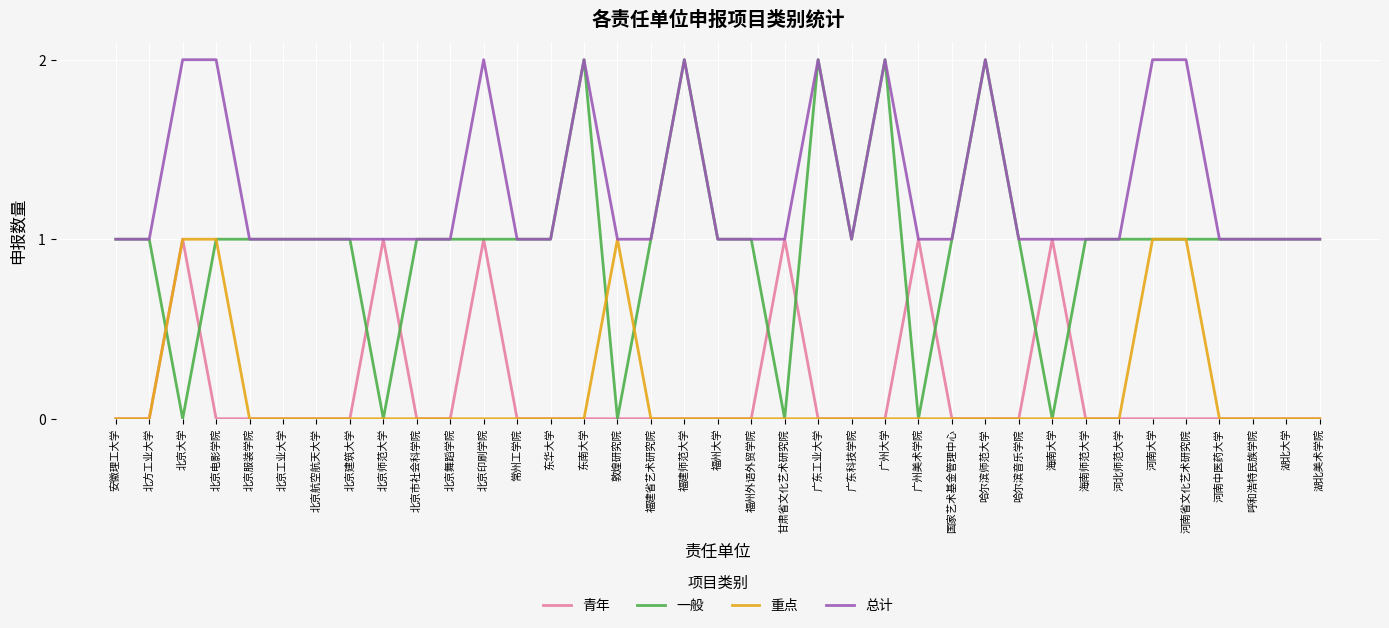

Which series changed the most between 北京大学 and 广州大学?

一般